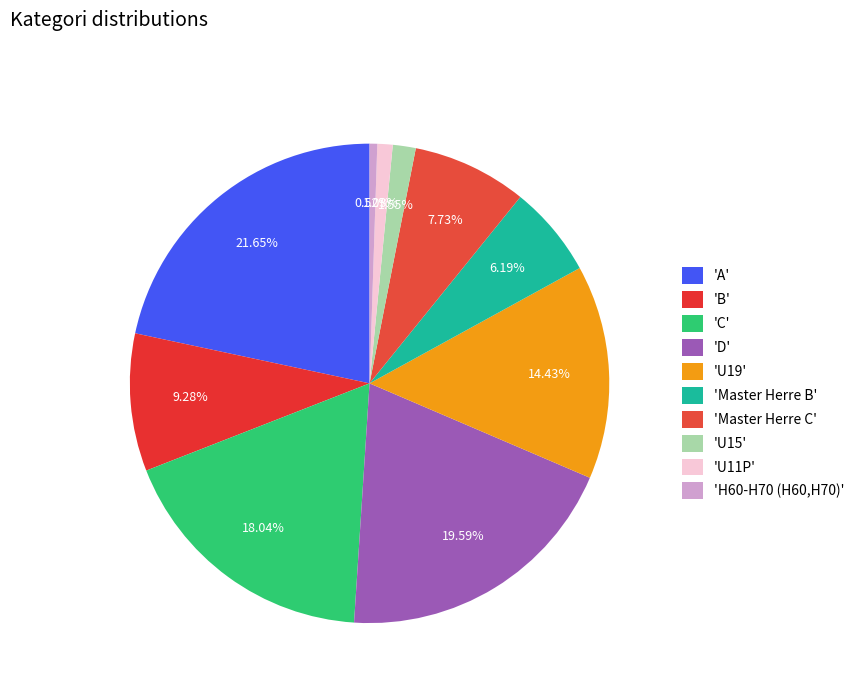

Which slice is the smallest?

'H60-H70 (H60,H70)'